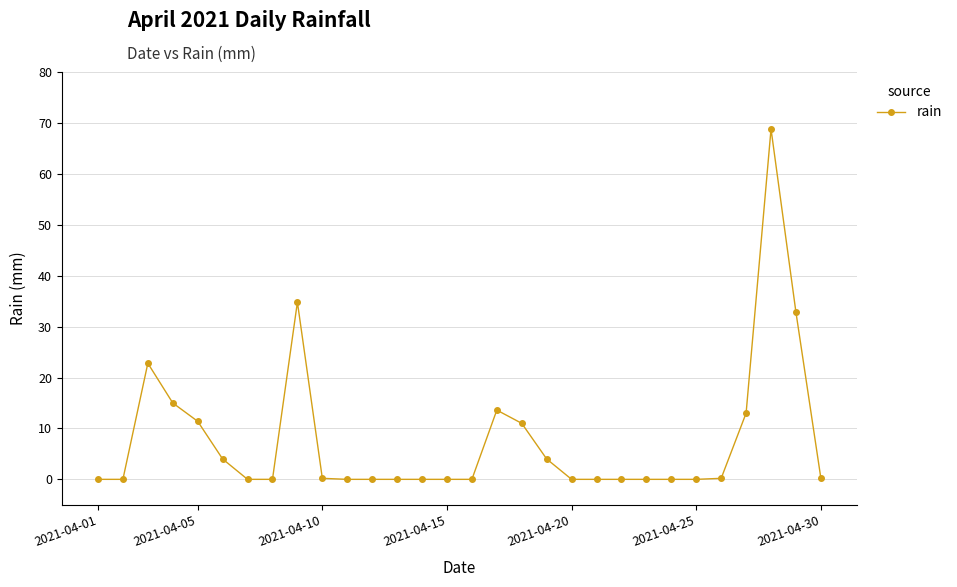

How many data points does each series have?

30